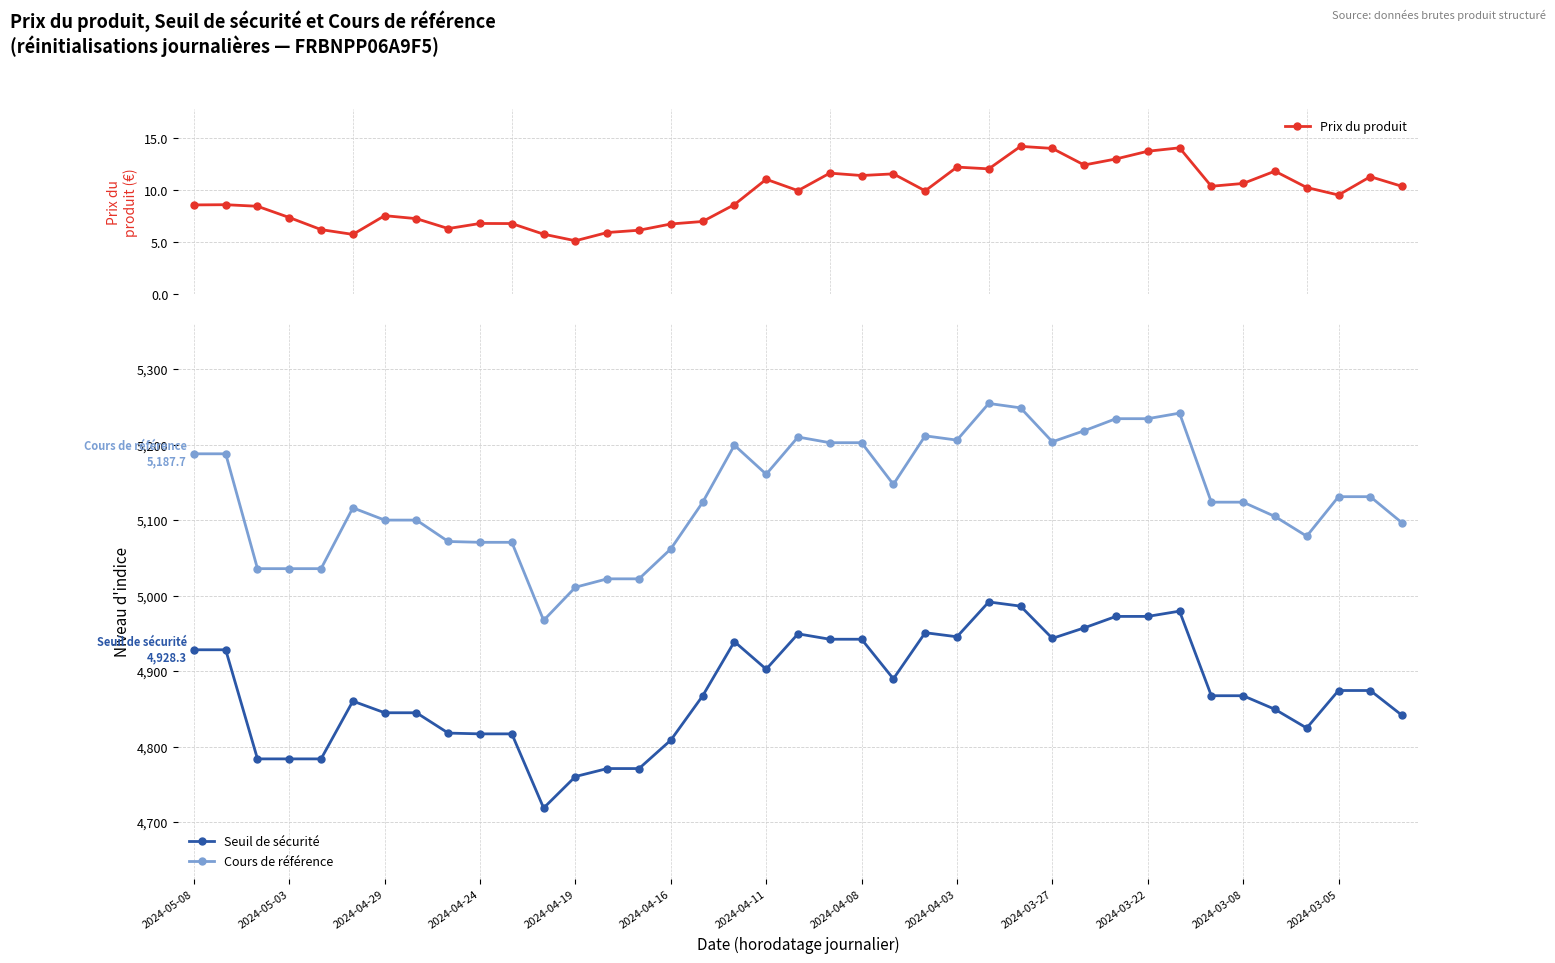

At which category is the sum across all series the highest?

25